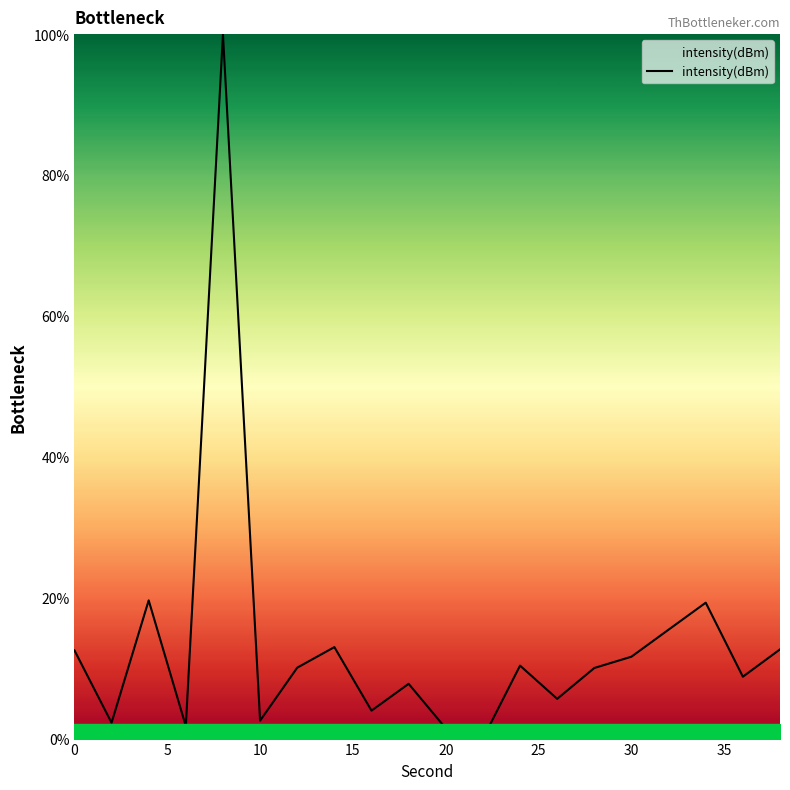

How many values are above zero?

19